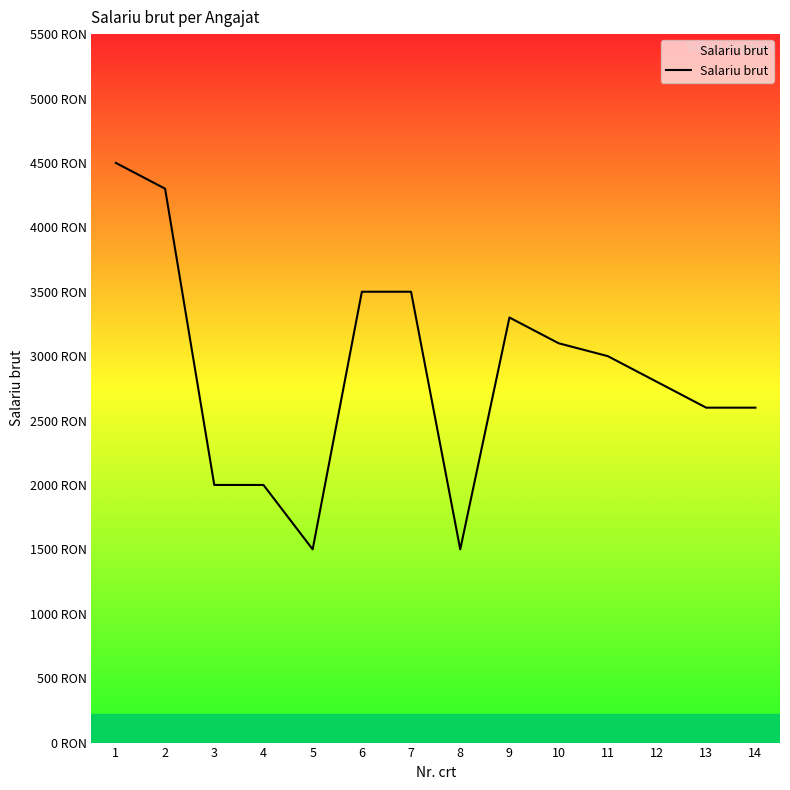

Reading left to right, transcribe all the data shown in this chart.

4500	4300	2000	2000	1500	3500	3500	1500	3300	3100	3000	2800	2600	2600